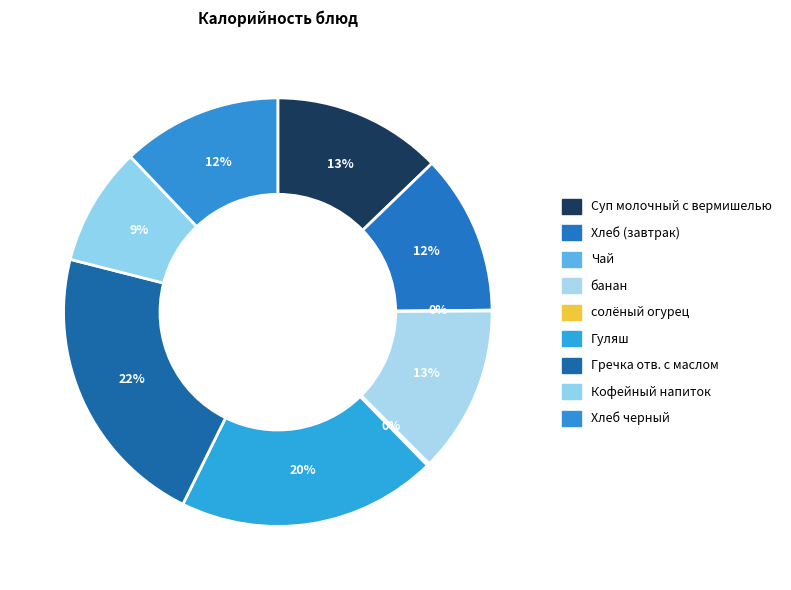

What is the ratio of the value at Хлеб черный to the value at банан?

1.0